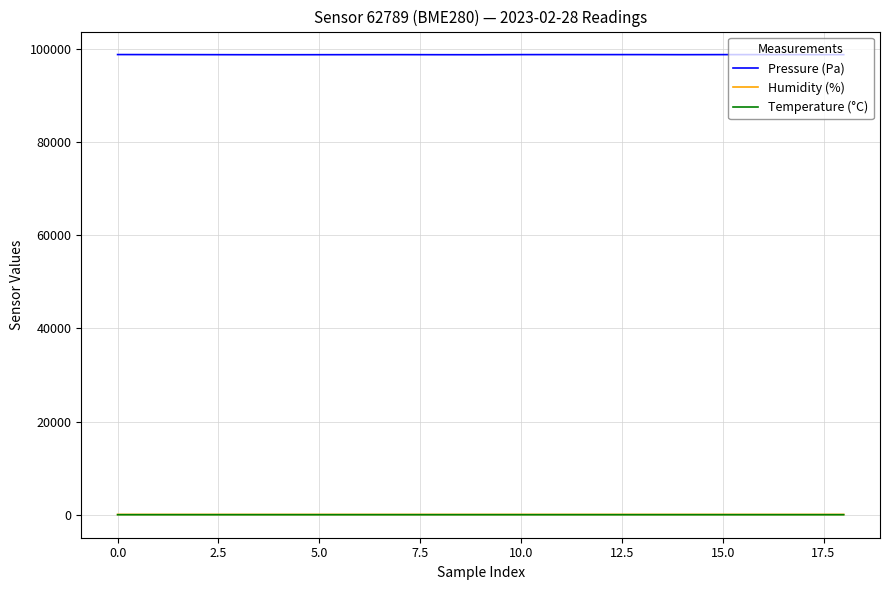

What is the minimum value shown in the chart?

6.7